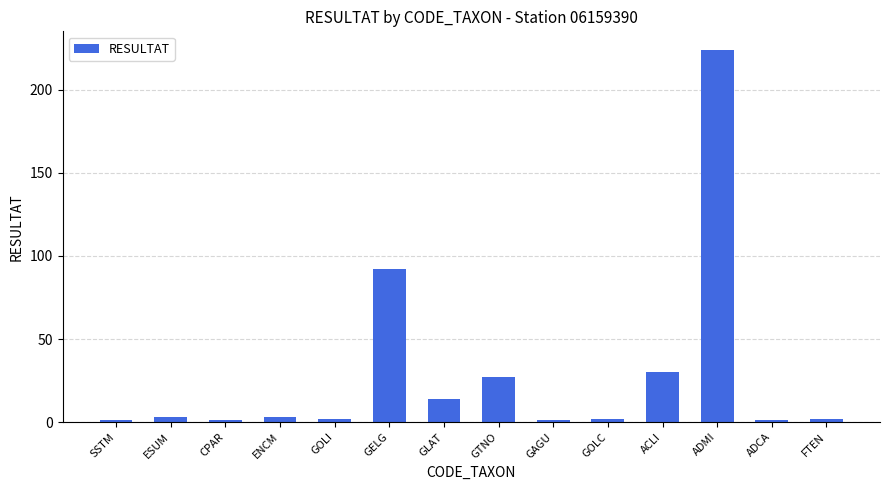

Where is the data nearest to the value 112?

GELG